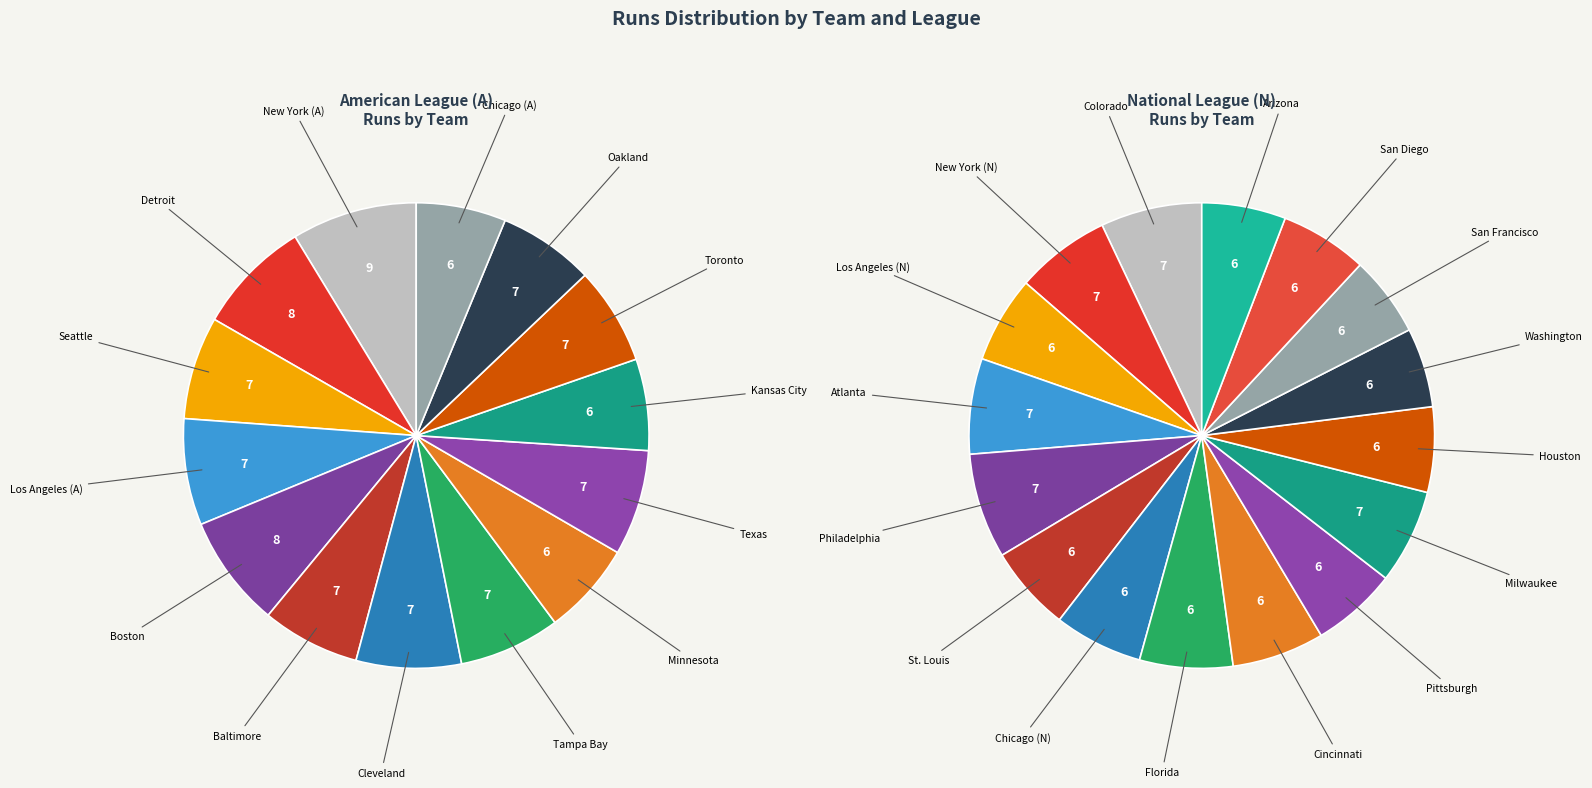

Which has a higher value, Seattle or Cleveland?

Cleveland